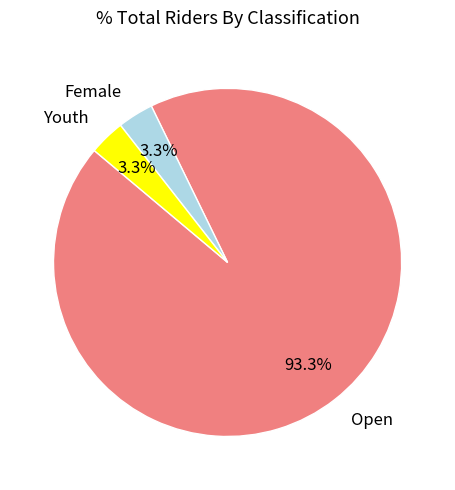

What percentage is the Youth slice, to the nearest percent?

3%